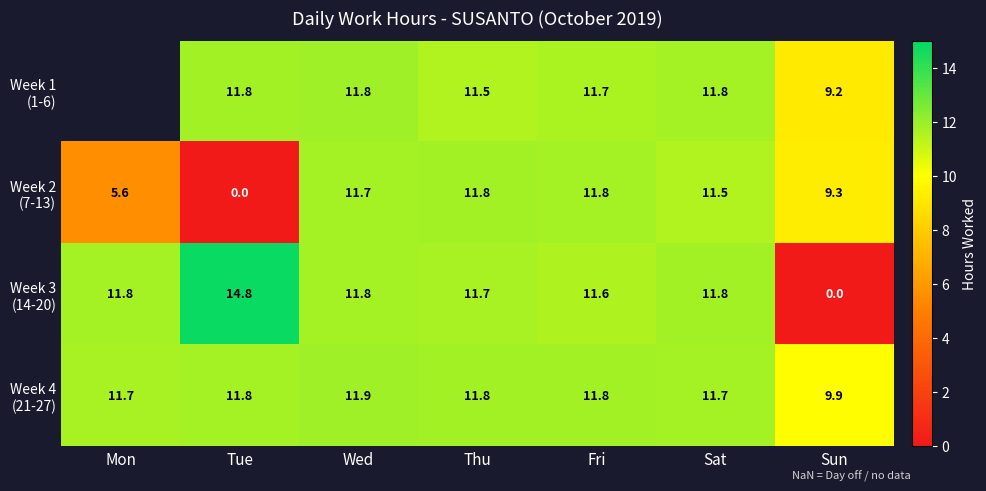

At which label does Week 3 (14-20) first exceed 11?

Mon